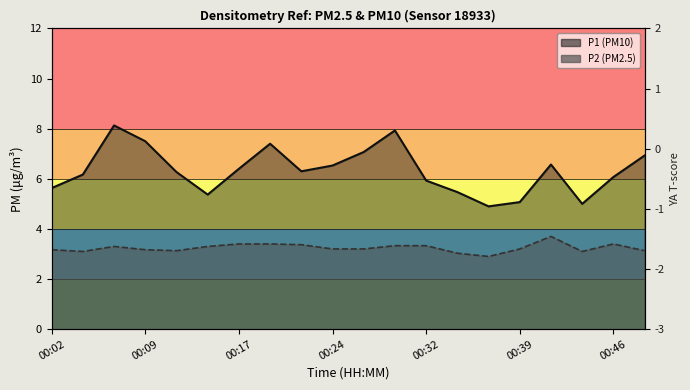

True or false: P2 and P1 intersect in this chart.

False